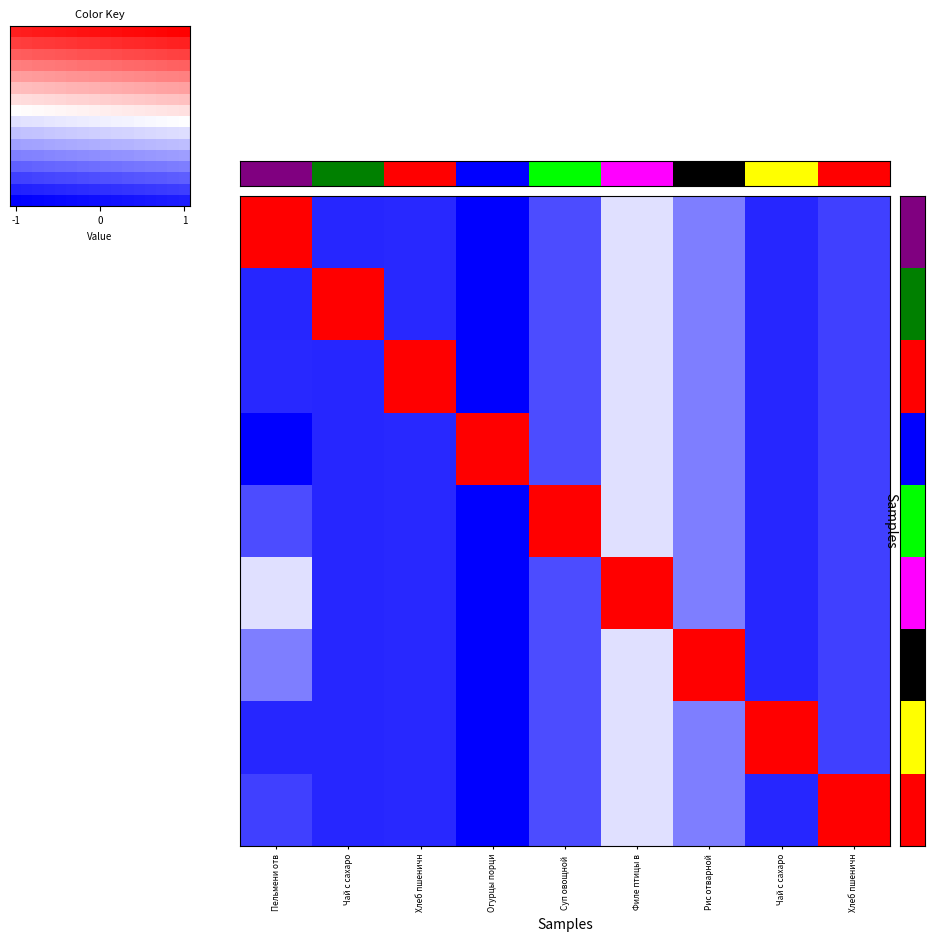

Is it true that Огурцы порционные equals -1.2 at Хлеб пшеничн?

False